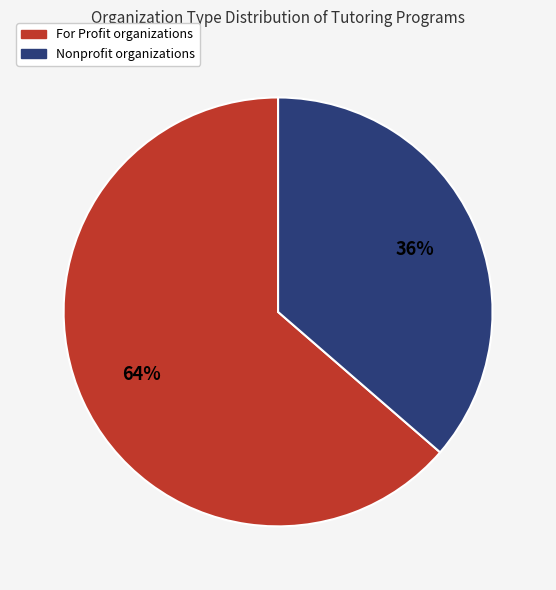

To the nearest percent, what is the average slice percentage?

50%